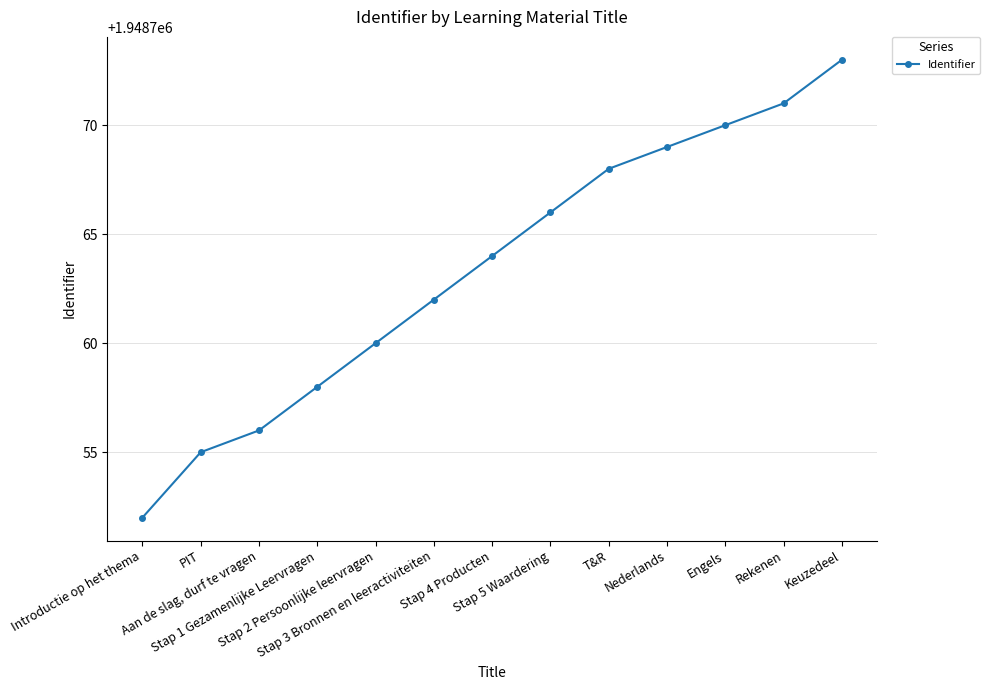

What is the difference between the values at PIT and T&R?

13